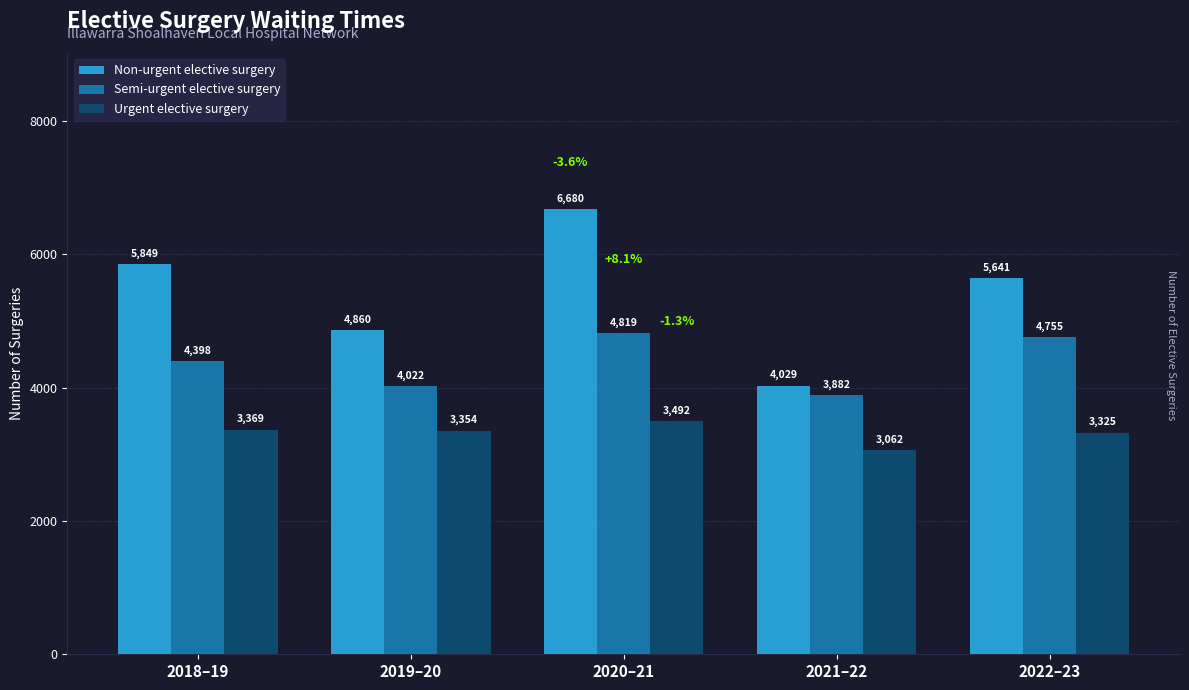

What position from the right is 2018–19?

5